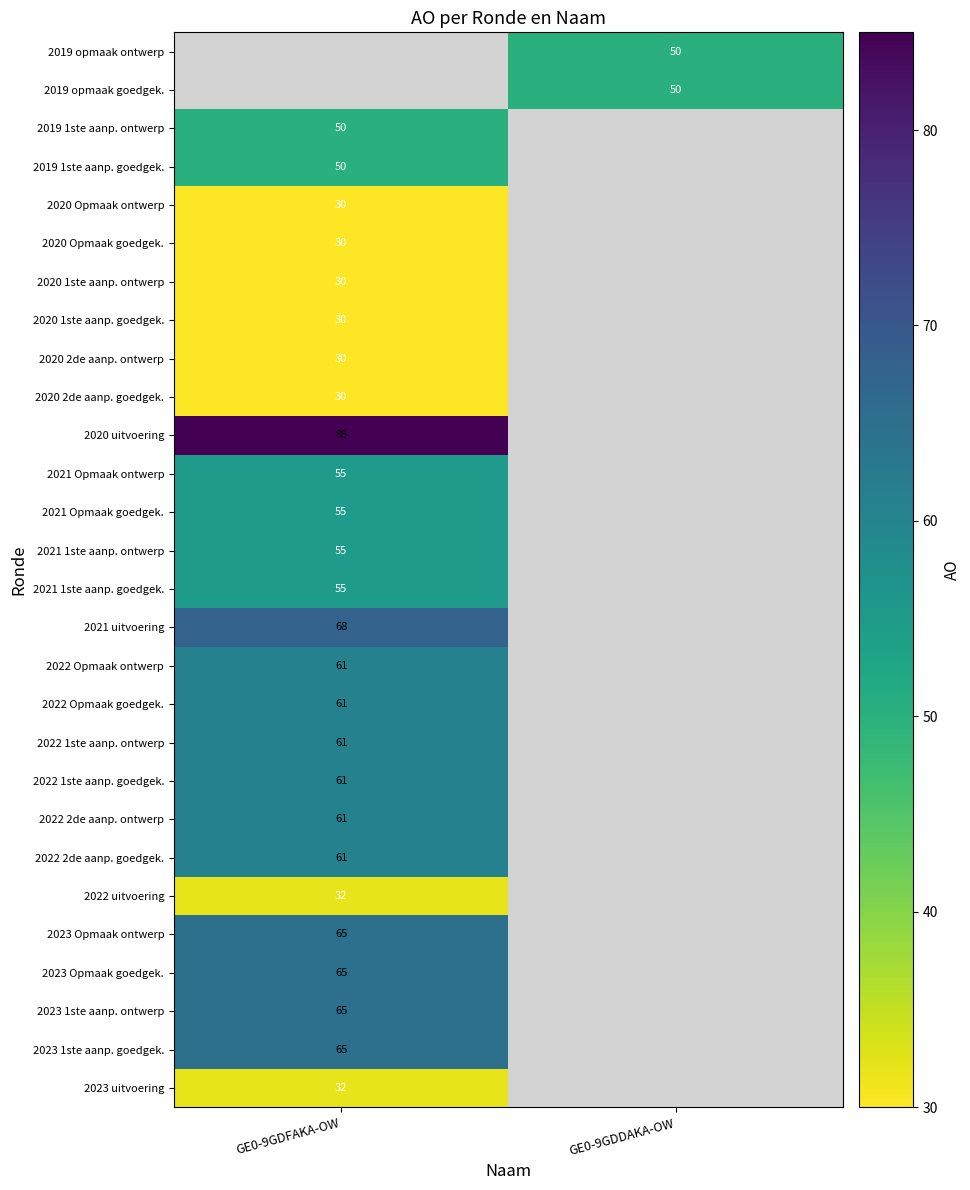

Which series has the largest range (max minus min)?

2023 uitvoering